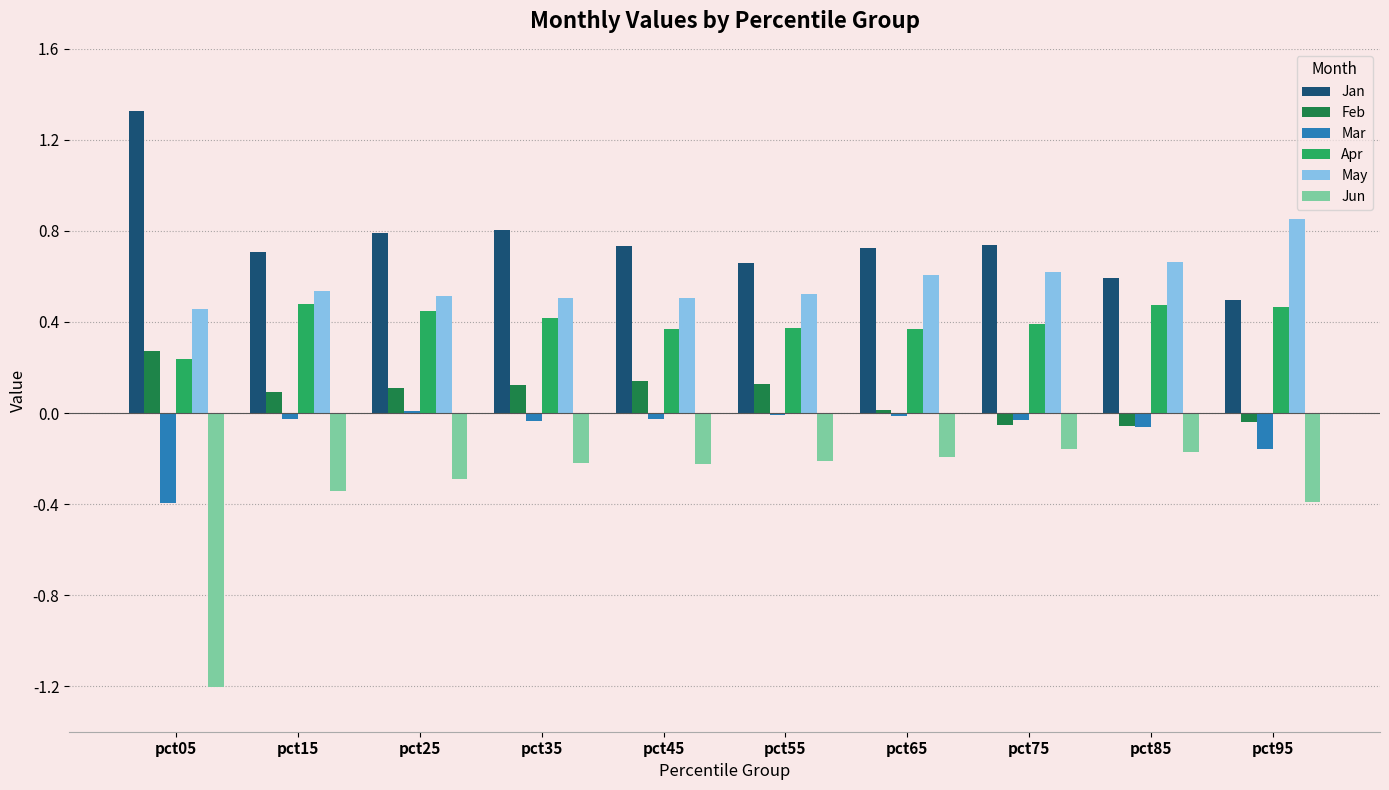

Does the chart contain stacked bars?

No